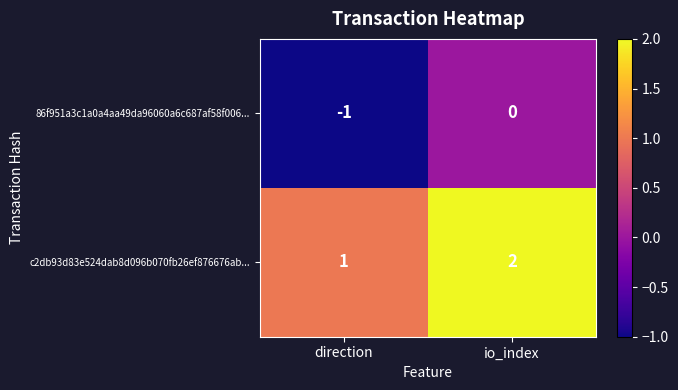

Rank the series by their average value, from highest to lowest.

c2db93d83e524dab8d096b070fb26ef876676ab..., 86f951a3c1a0a4aa49da96060a6c687af58f006...